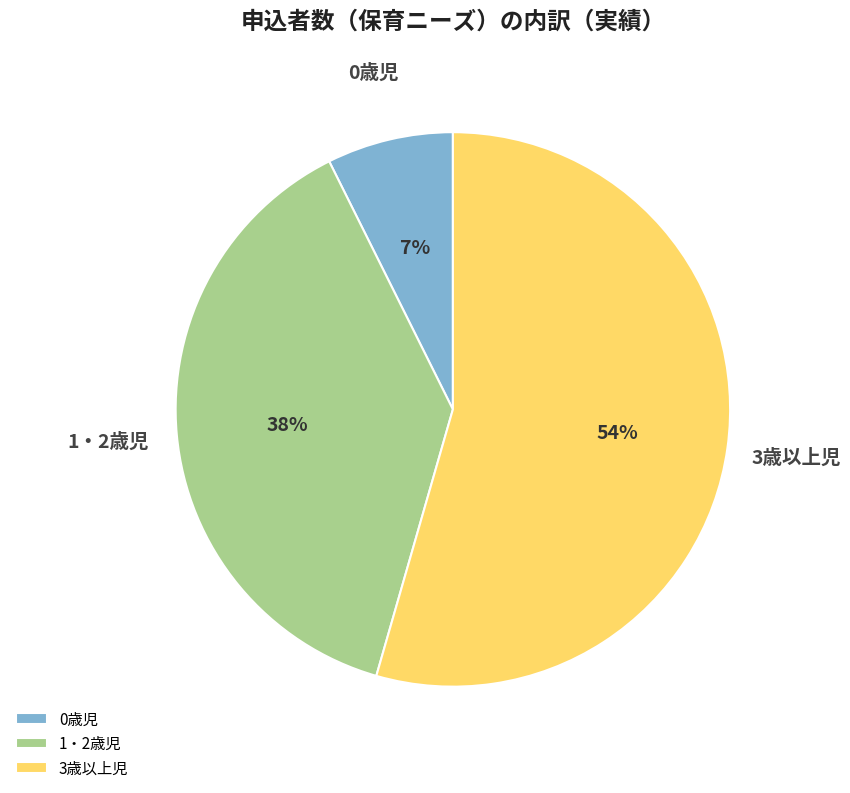

Which category has the biggest portion of the pie?

3歳以上児